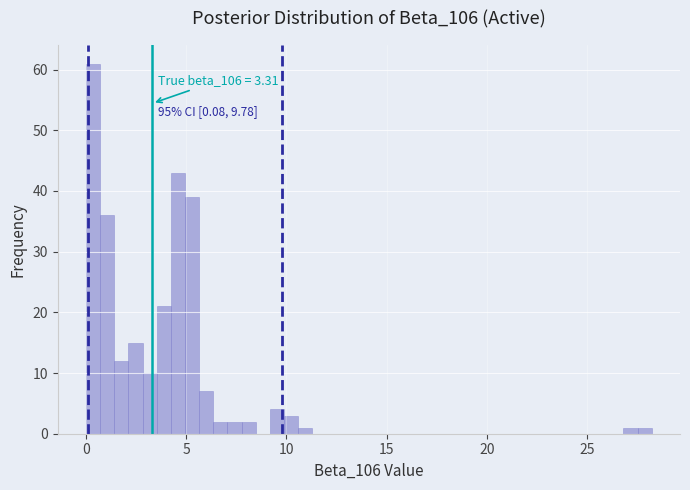

Around what value on the x-axis is the tallest bar? Give the approximate position of its centre, as read against the axis.

0.5